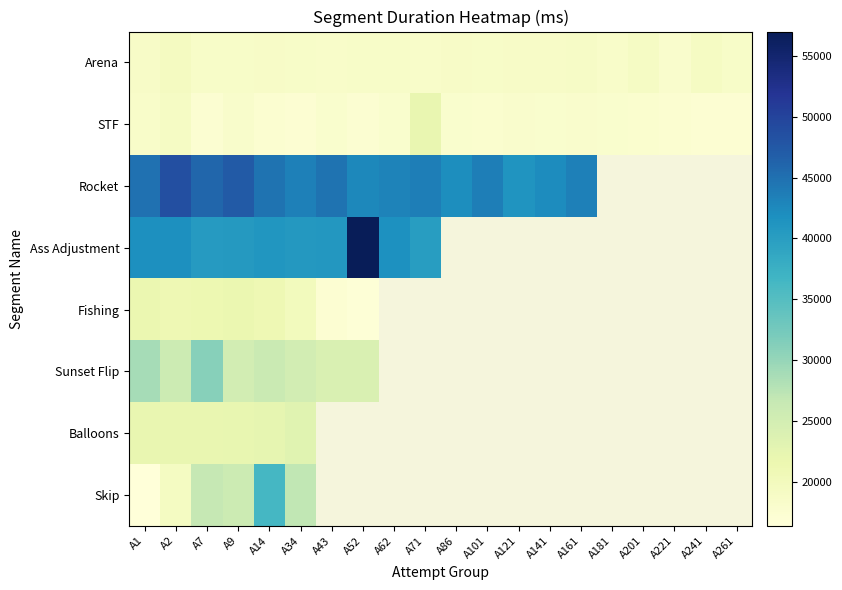

Count the number of categories in the chart.

20